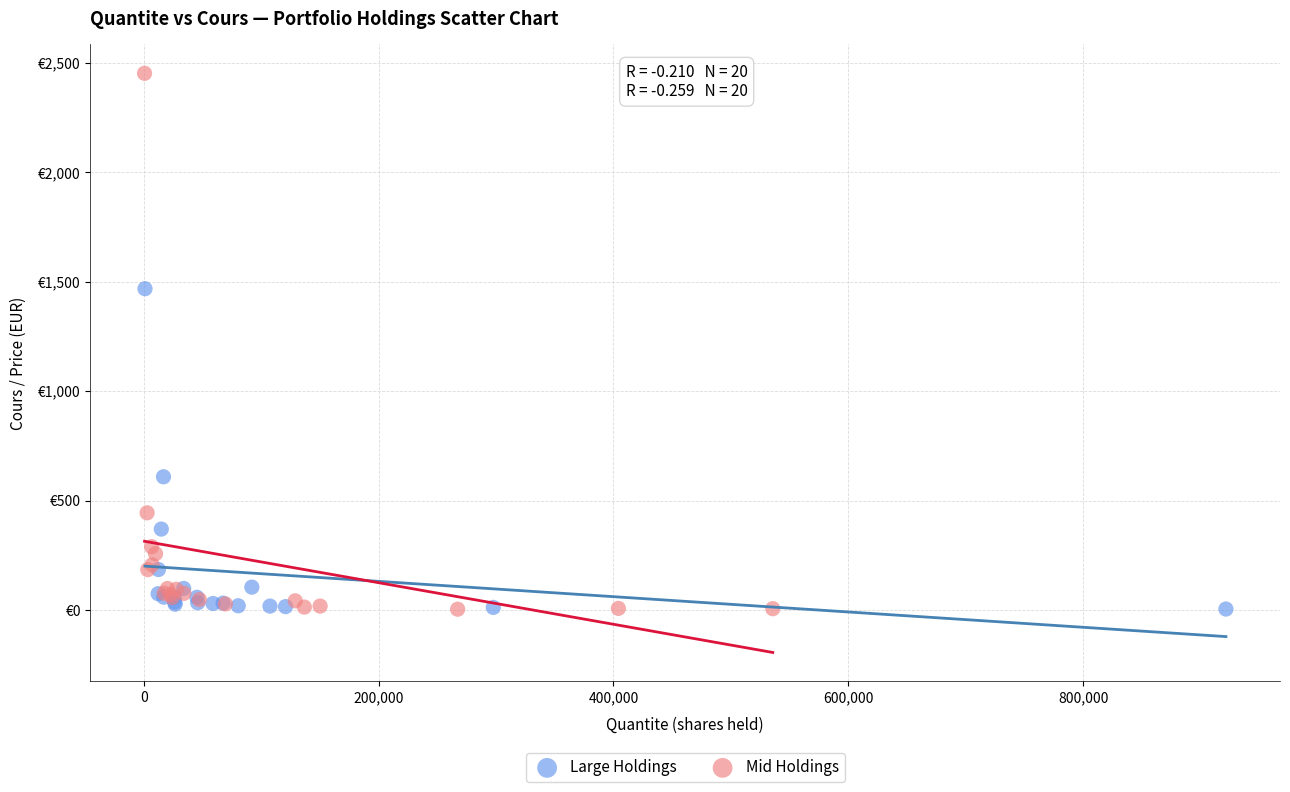

Which series contains the highest Y value?

Mid Holdings